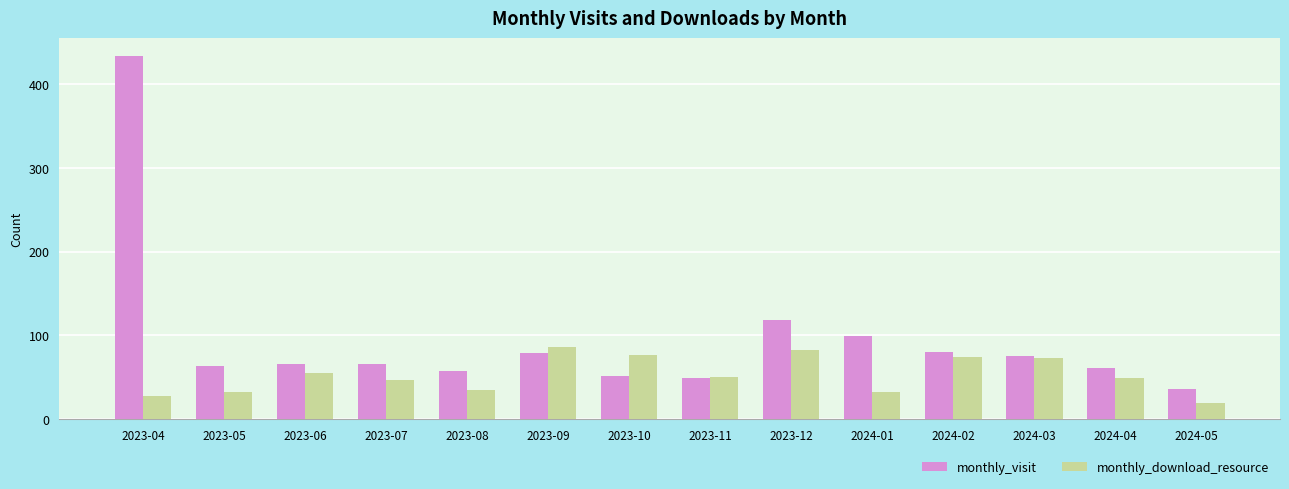

The monthly_visit series shows 30 at 2023-12. True or false?

False